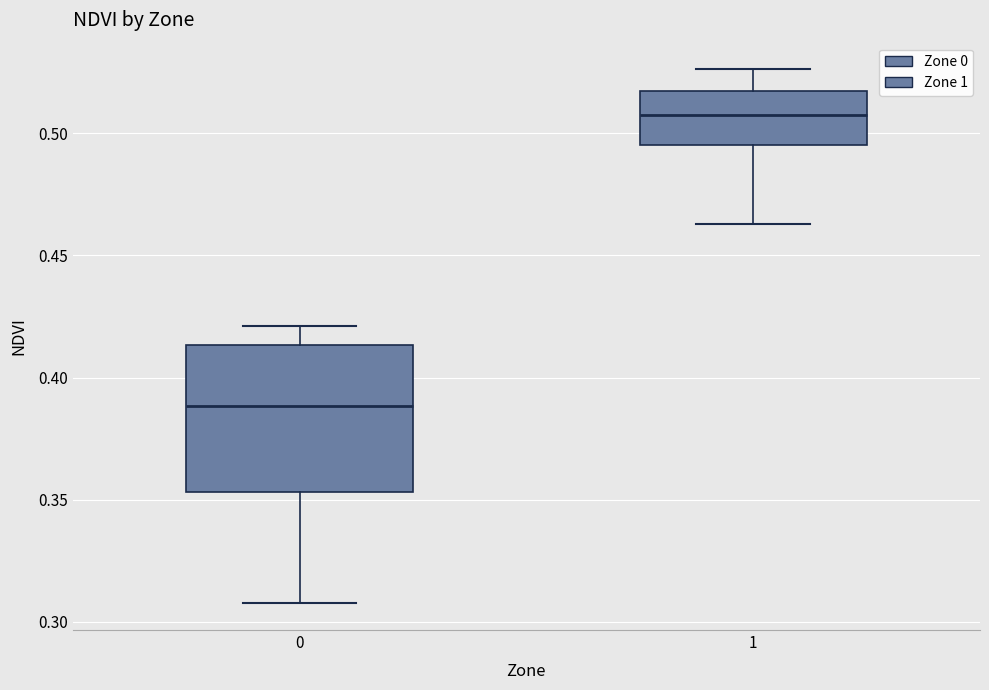

Where is the upper edge of the box at x = 1 on the y-axis? The values are not printed on the chart, so give them approximately, as read against the axis.

0.515